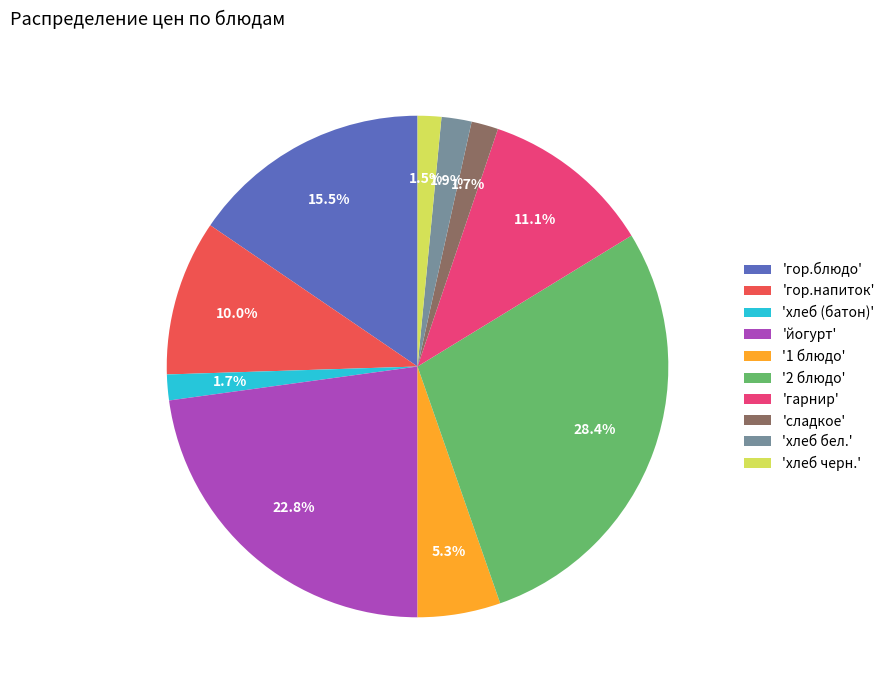

Which category has the biggest portion of the pie?

'2 блюдо'